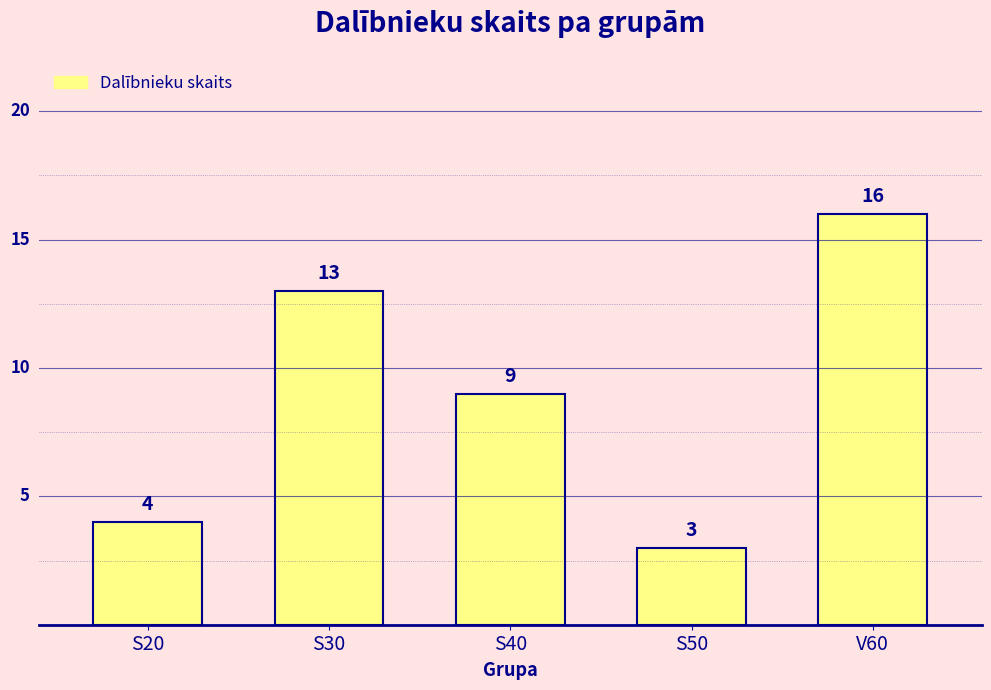

How many bars are there in total?

5